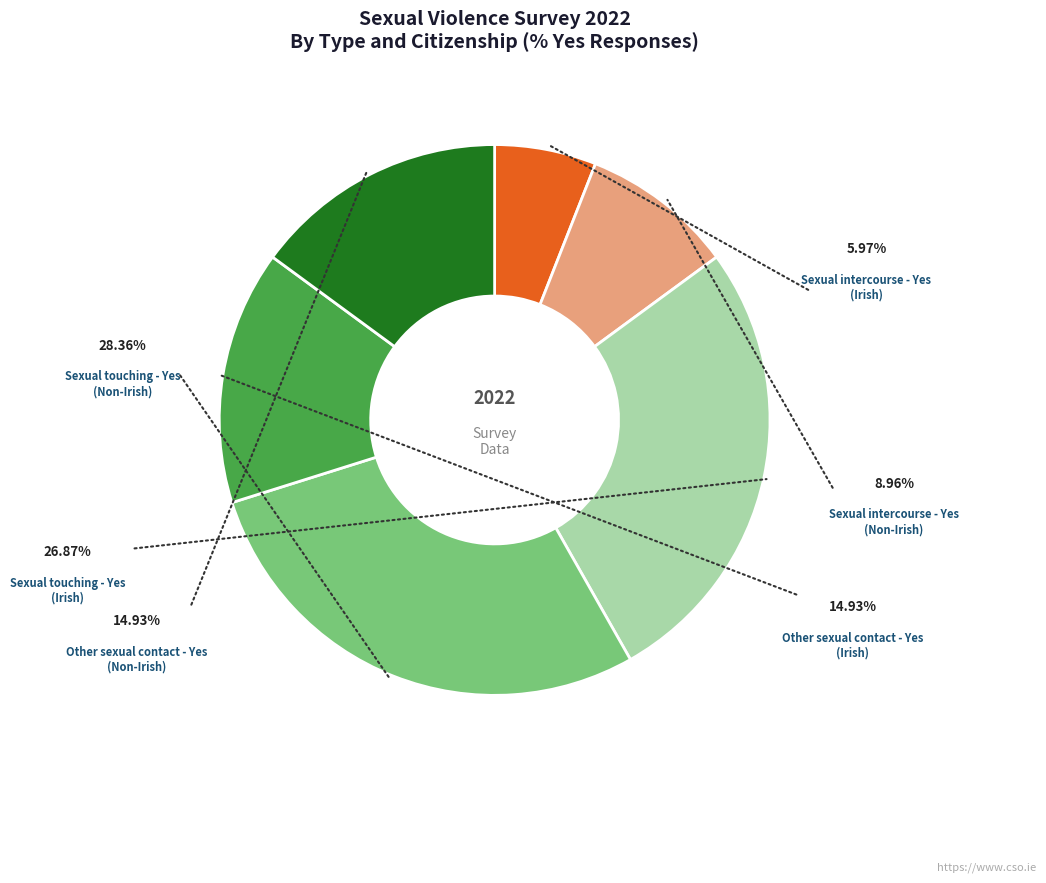

How many slices are in this pie chart?

6